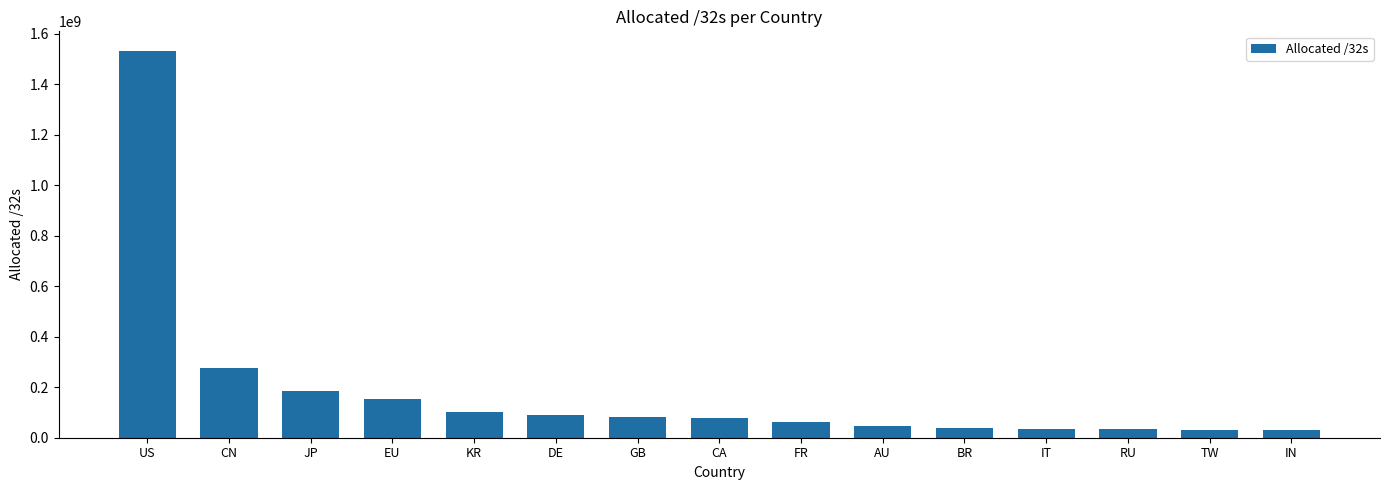

What is the label of the 15th bar from the left?

IN